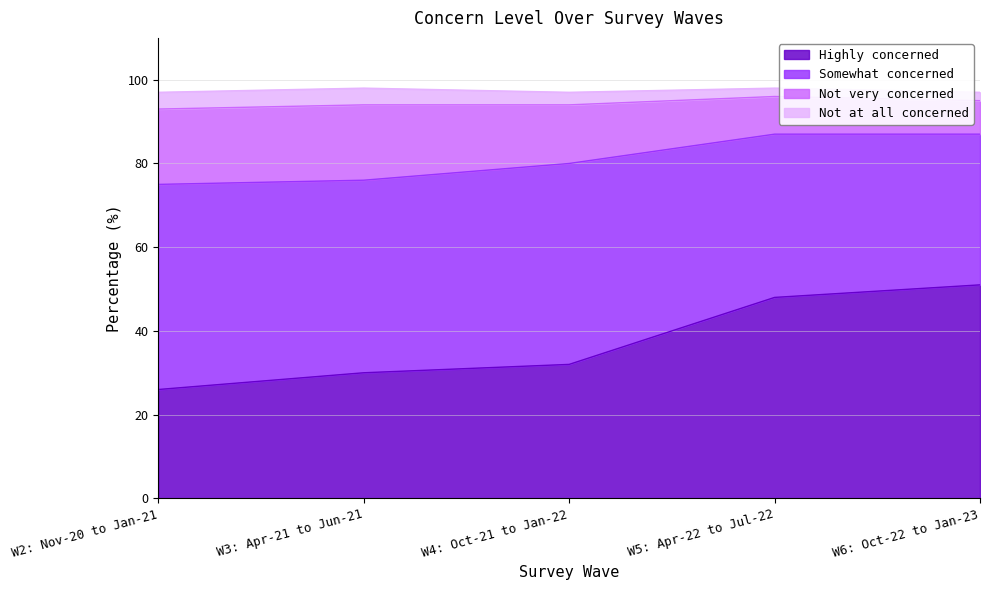

What is the maximum value for Highly concerned?

51